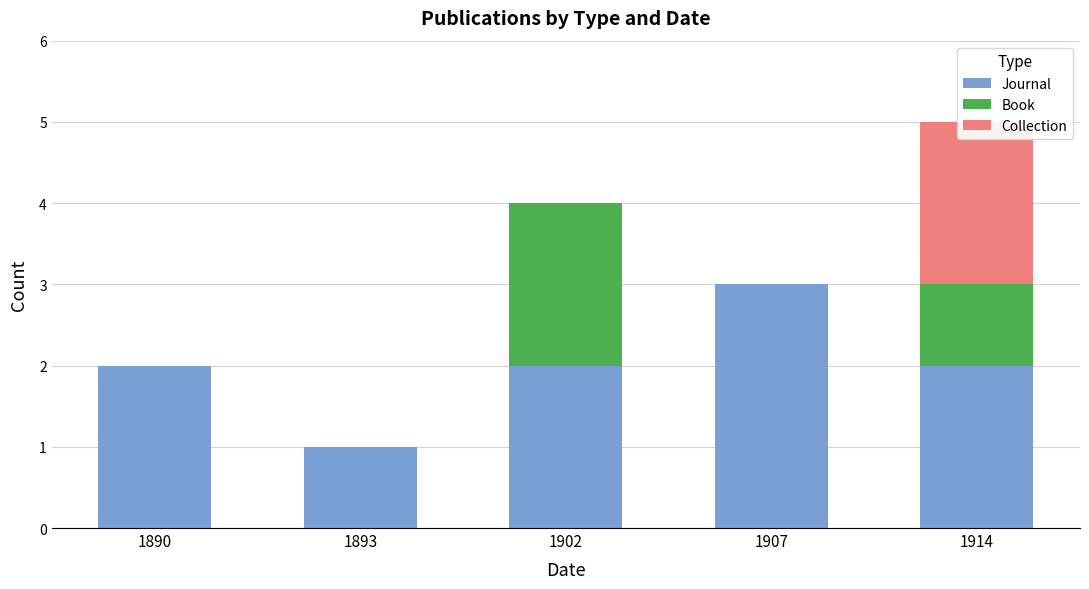

Where does the Journal series first go above 2?

1907